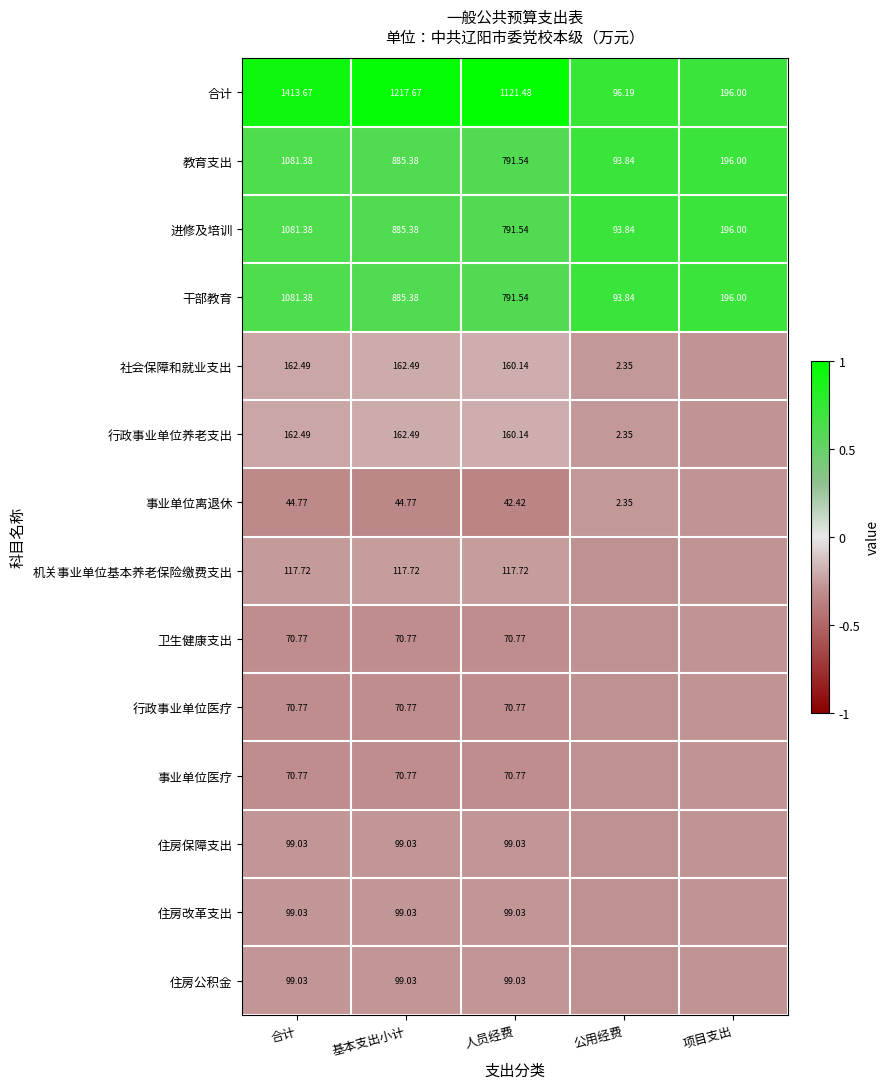

Where does the 合计 series first go above 1121?

合计